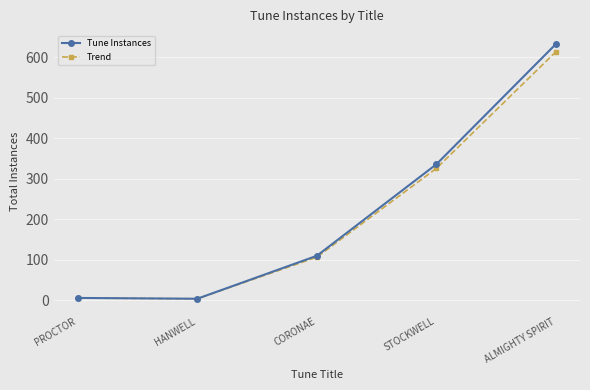

What is the difference between the second highest and second lowest values in the Tune Instances series?

330.0